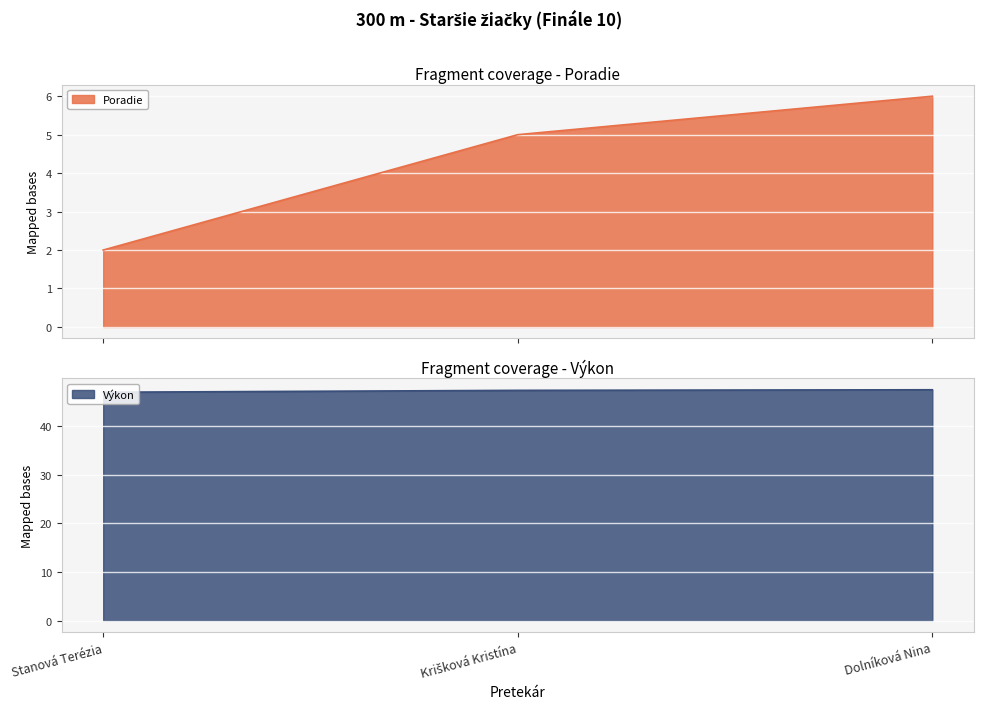

Reading left to right, transcribe all the data shown in this chart.

Poradie: 2.0	5.0	6.0
Výkon: 47.1	47.5	47.6